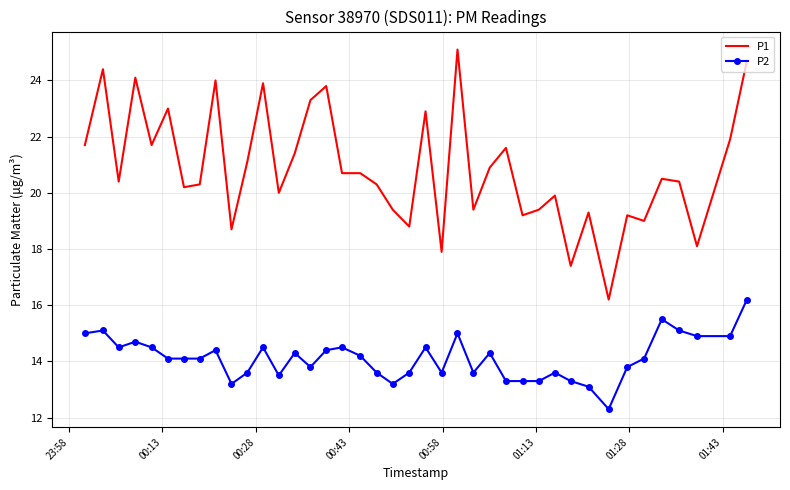

What is the maximum value for P1?

25.1